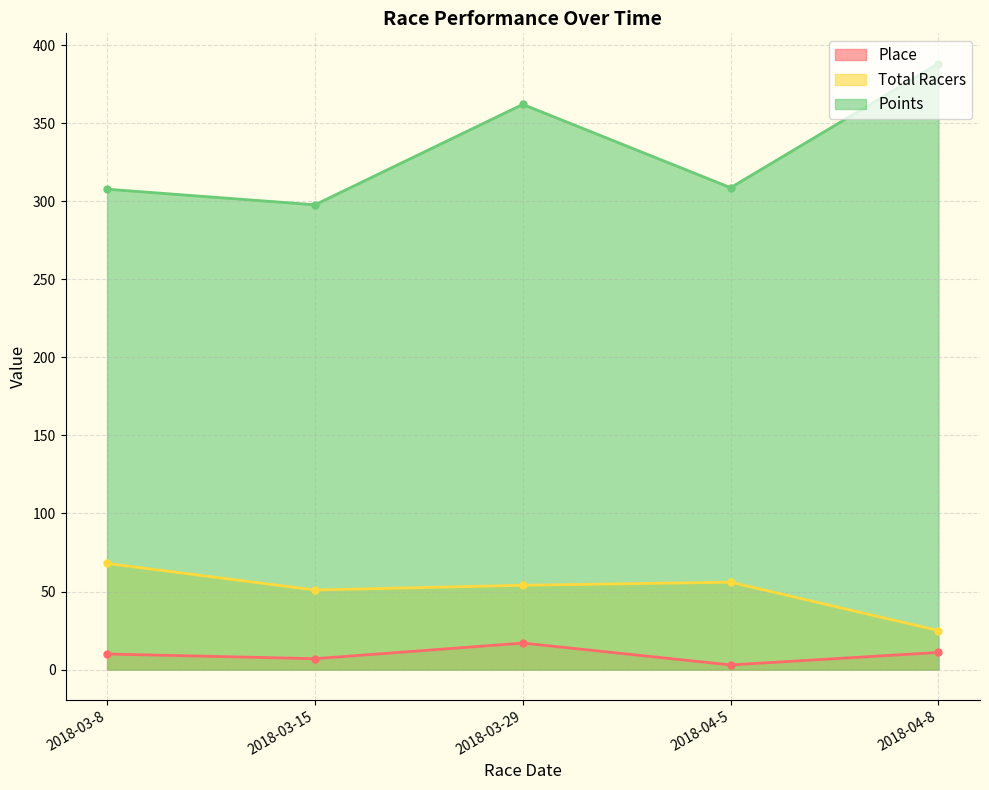

At which category does Place reach its first local valley?

2018-03-15